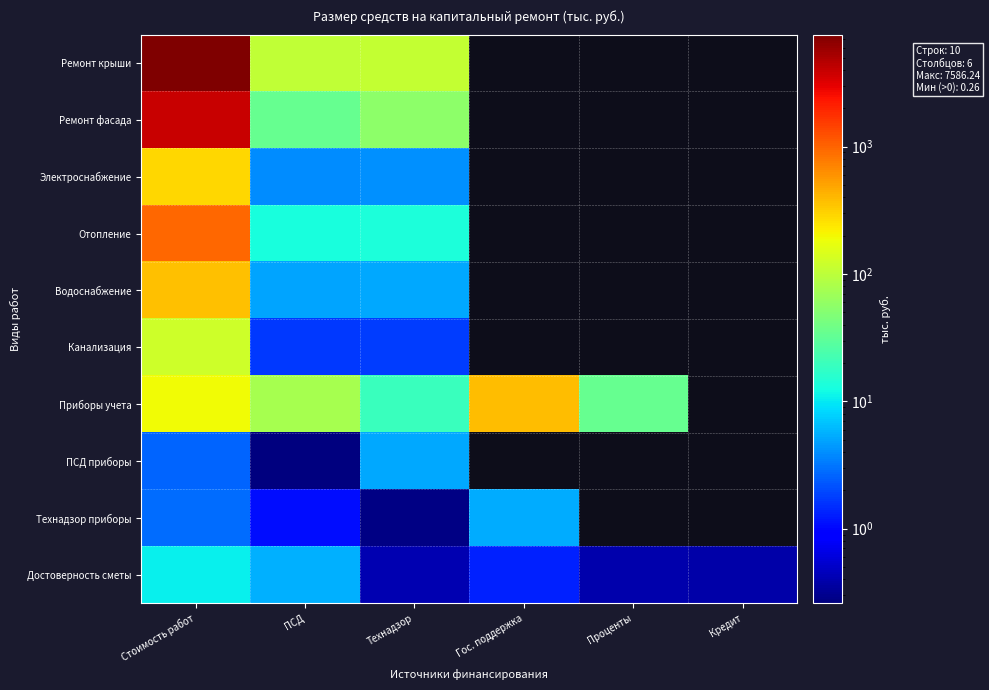

How many positive values does the Технадзор приборы series have?

4